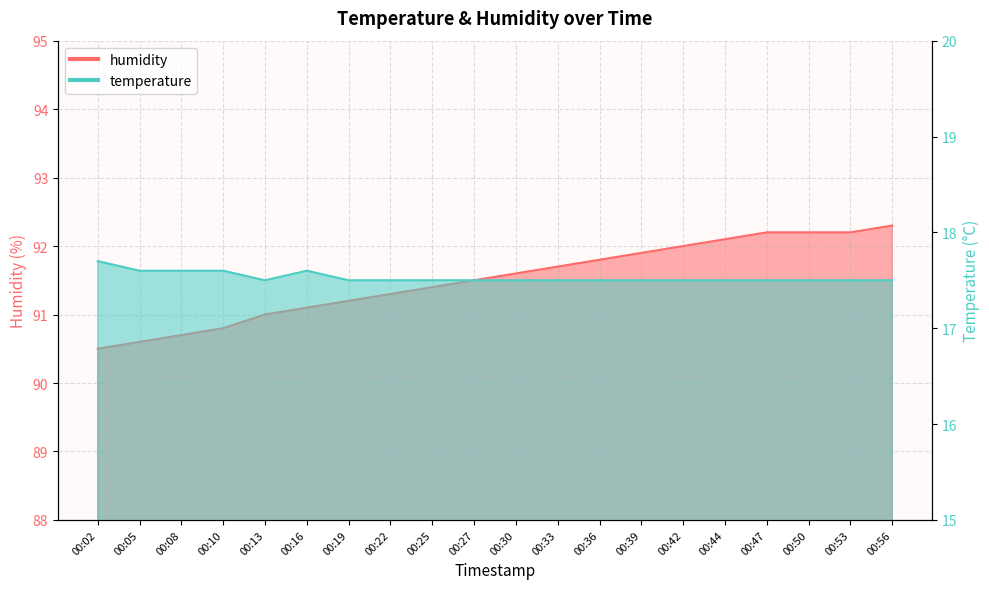

List the labels in order of temperature value, smallest first.

00:13, 00:19, 00:22, 00:25, 00:27, 00:30, 00:33, 00:36, 00:39, 00:42, 00:44, 00:47, 00:50, 00:53, 00:56, 00:05, 00:08, 00:10, 00:16, 00:02